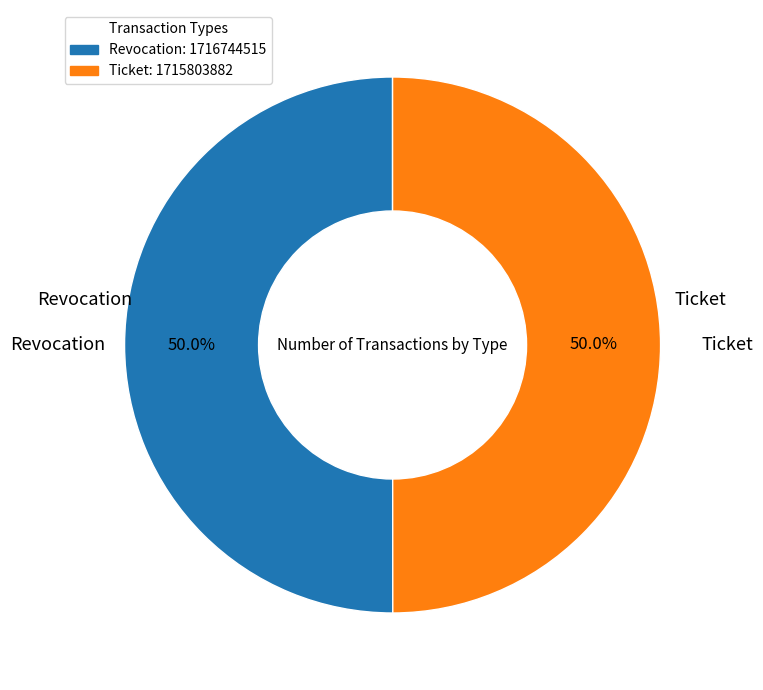

Approximately how many times larger is the value at Revocation compared to Ticket?

1.0